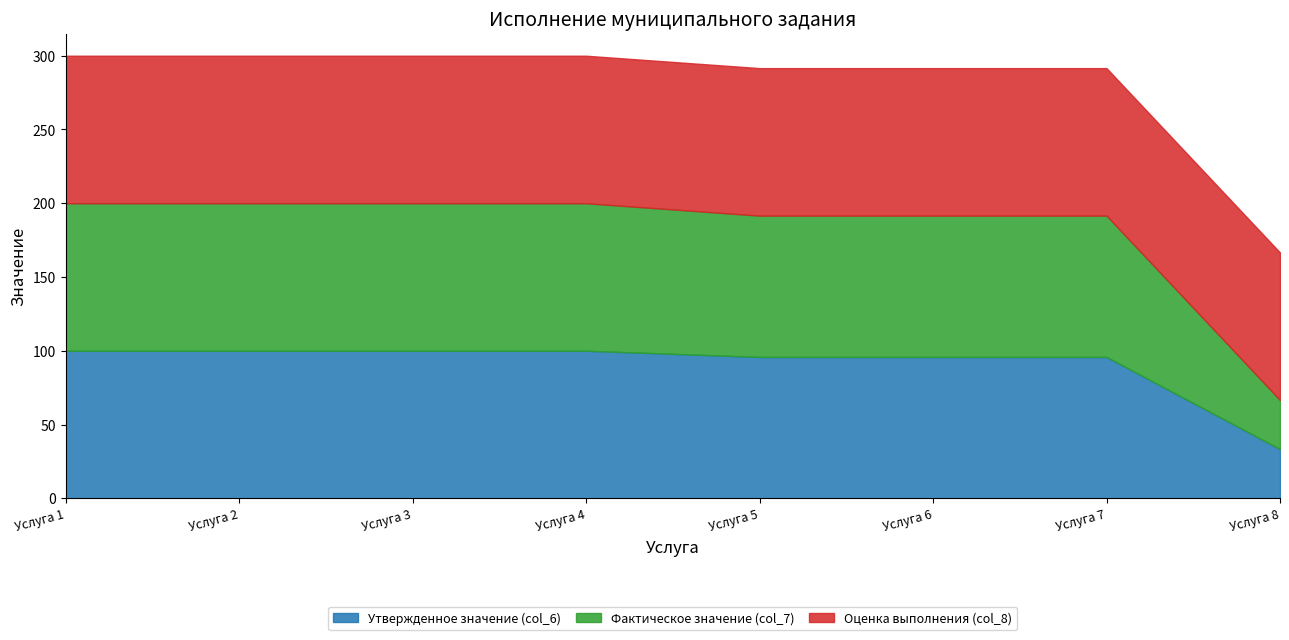

True or false: Утвержденное значение (col_6) has more than 2 points higher than both neighbors.

False